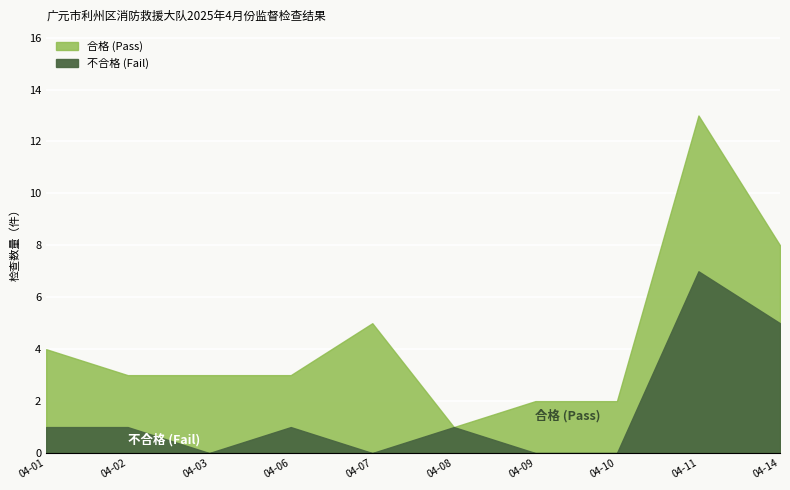

How many interior local valleys does the 不合格 (Fail) series have?

2